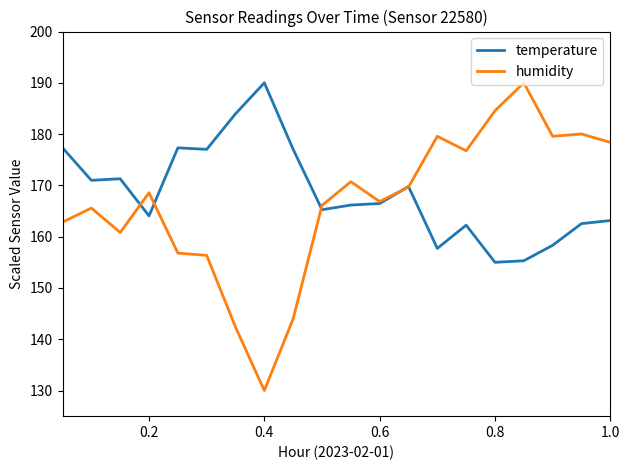

Which series has the widest spread of values?

humidity